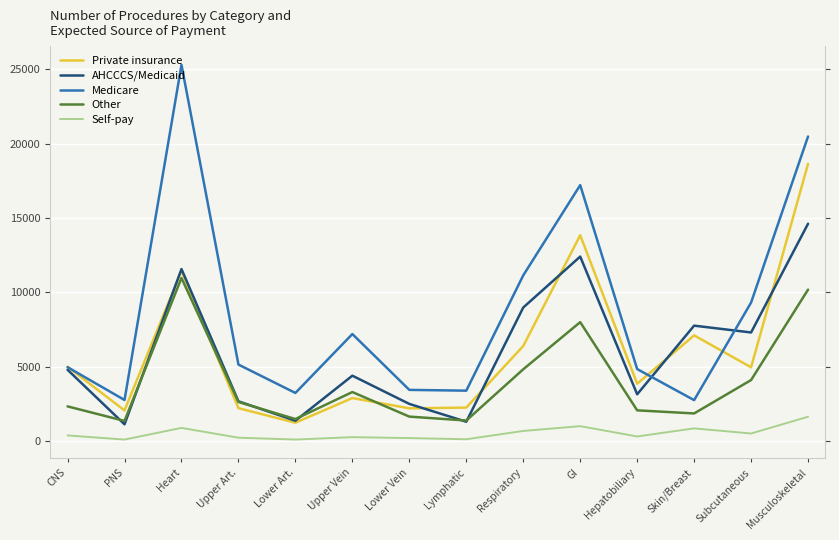

How many data points in AHCCCS/Medicaid are less than 4803?

7